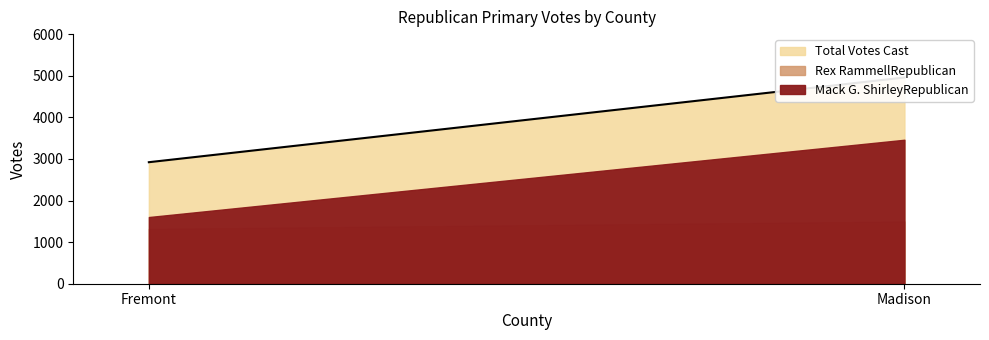

Rank the series at Fremont from lowest to highest value.

Rex RammellRepublican, Mack G. ShirleyRepublican, Total Votes Cast